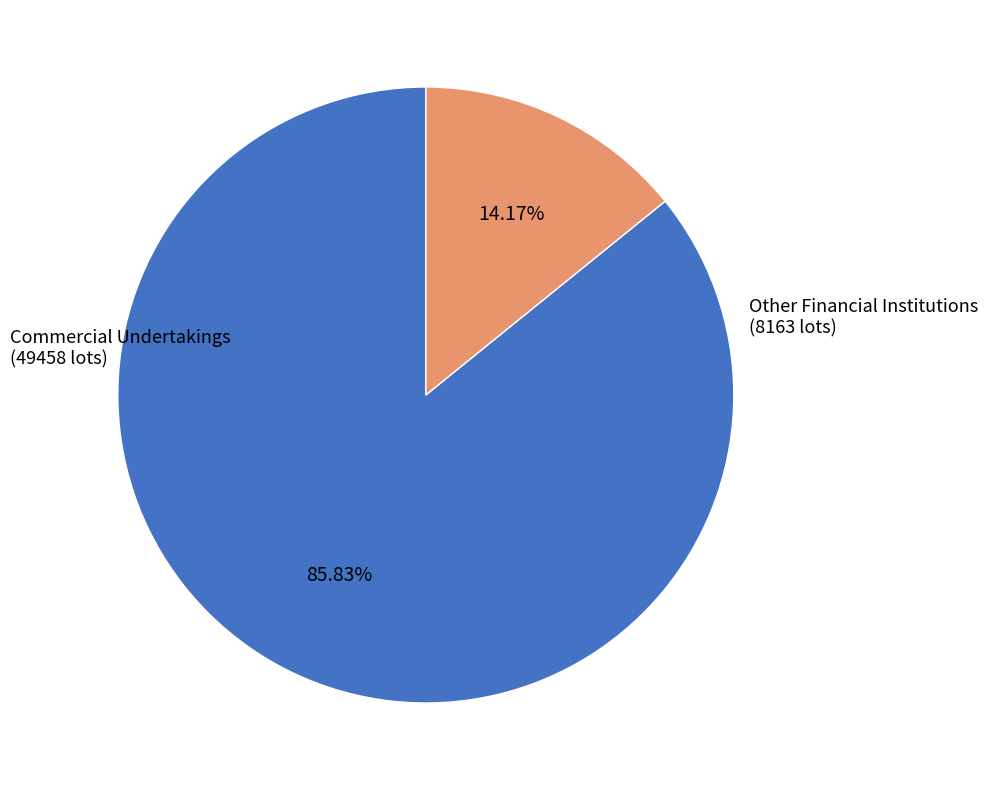

Does any single category account for the majority?

Yes